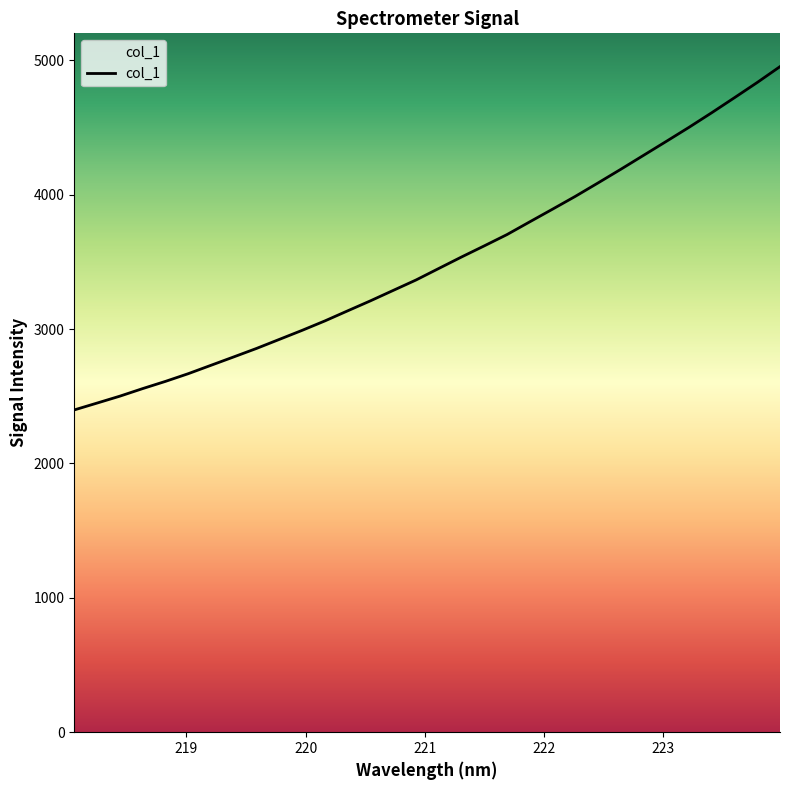

What is the maximum value shown in the chart?

4953.7